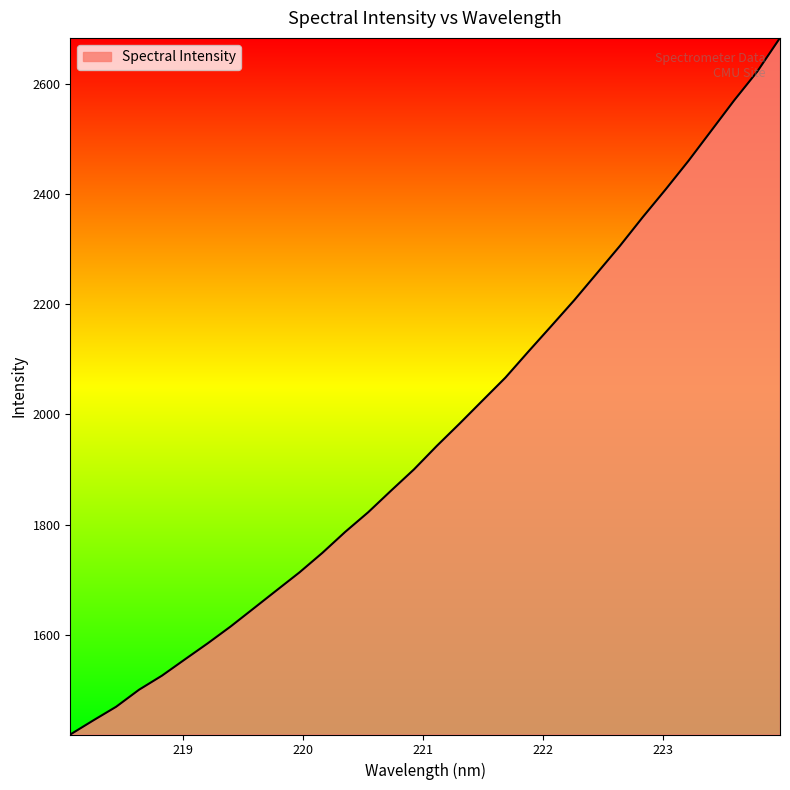

What is the smallest value displayed?

1418.8